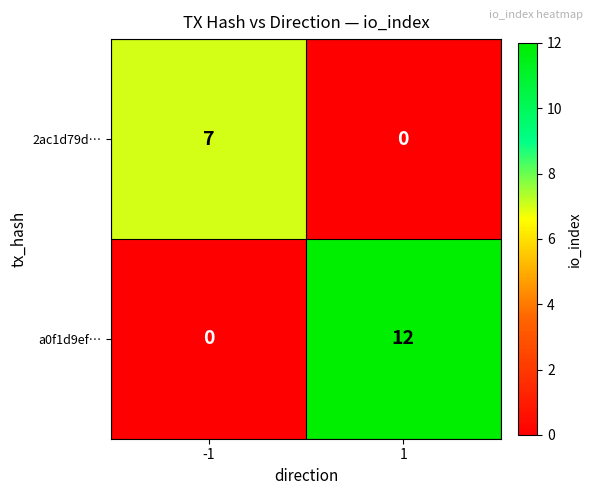

How many categories are shown in the chart?

2